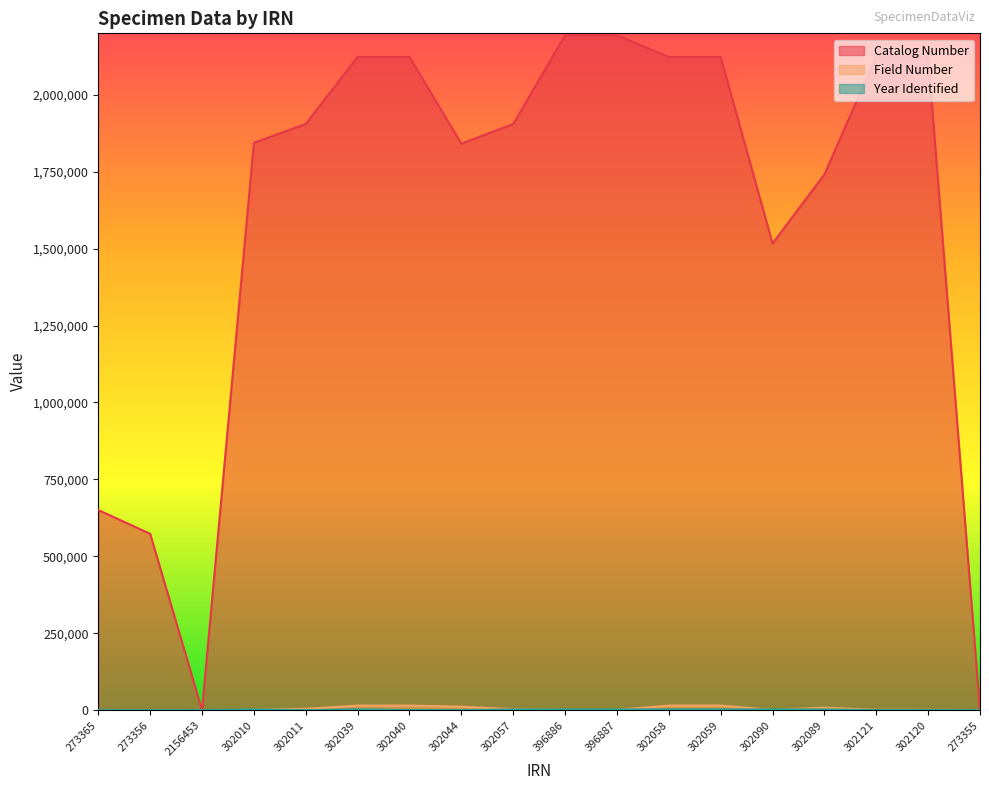

Between 302089 and 302121, which is larger?

302121